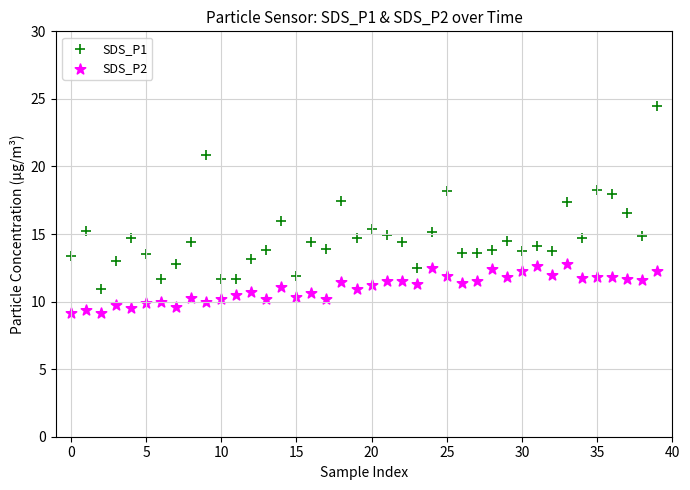

Which series has the largest Y range (max minus min)?

SDS_P1